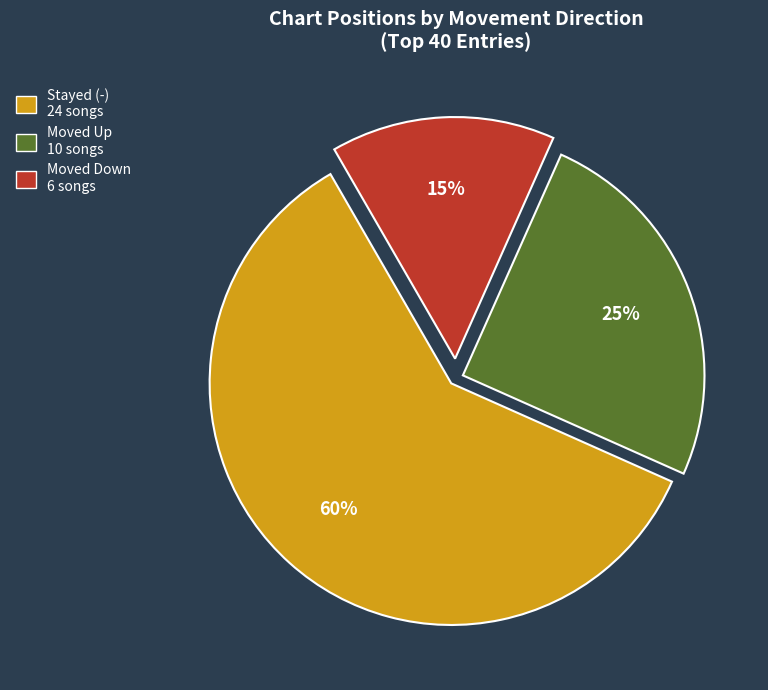

To the nearest percent, what is the average slice percentage?

33%